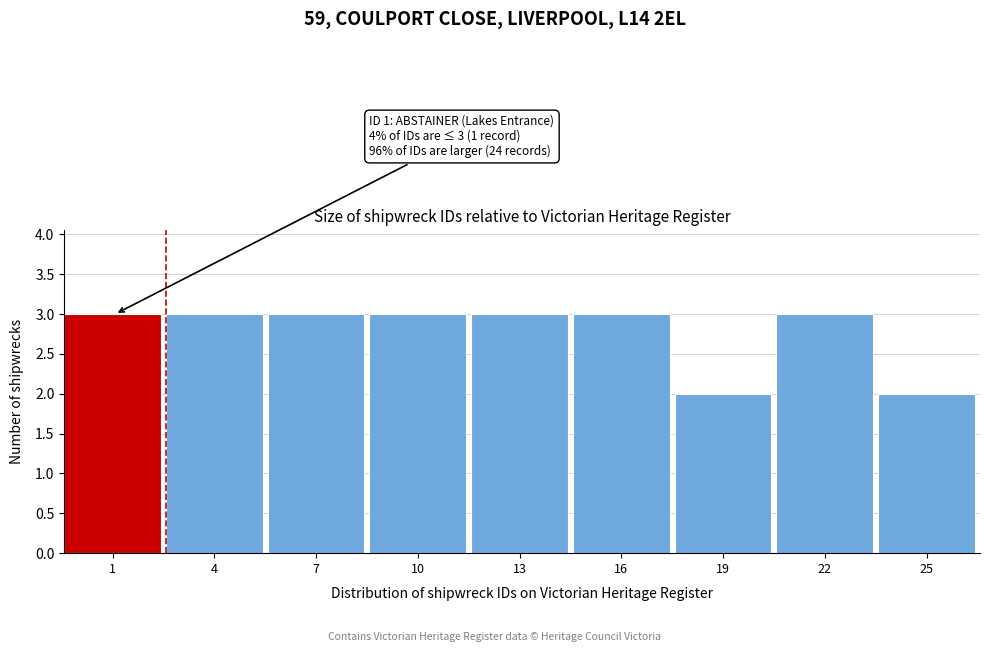

Reading right to left, transcribe all the data shown in this chart.

2	3	2	3	3	3	3	3	3